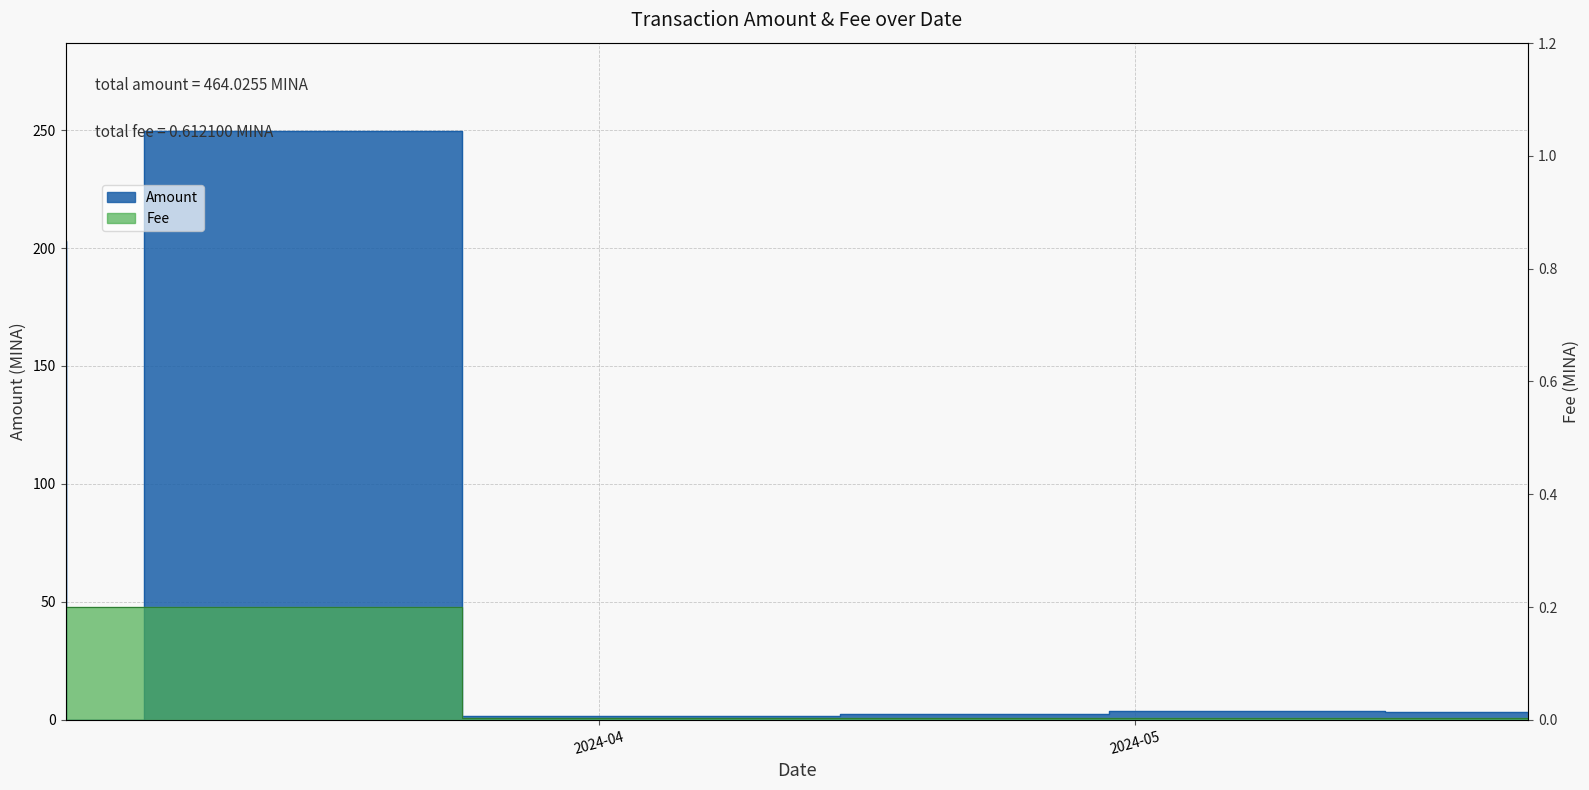

What are all the series names shown in the legend?

Amount, Fee